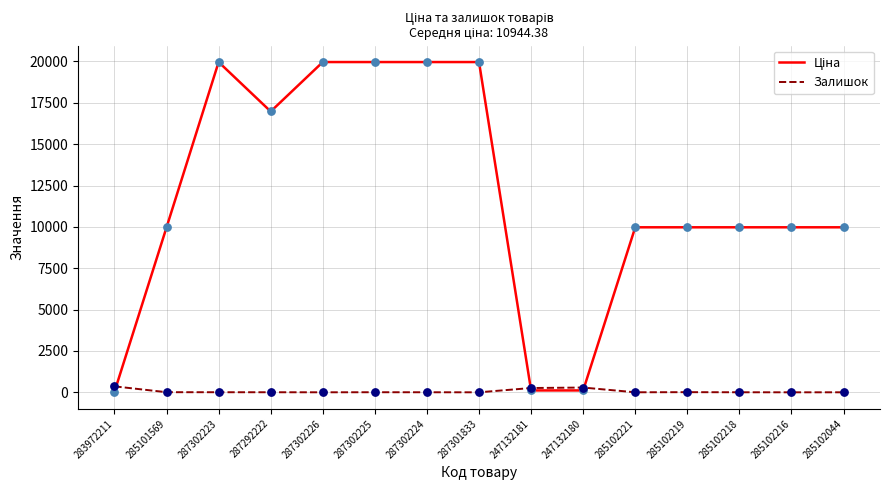

What is the total value across all series at 287301833?

19964.2